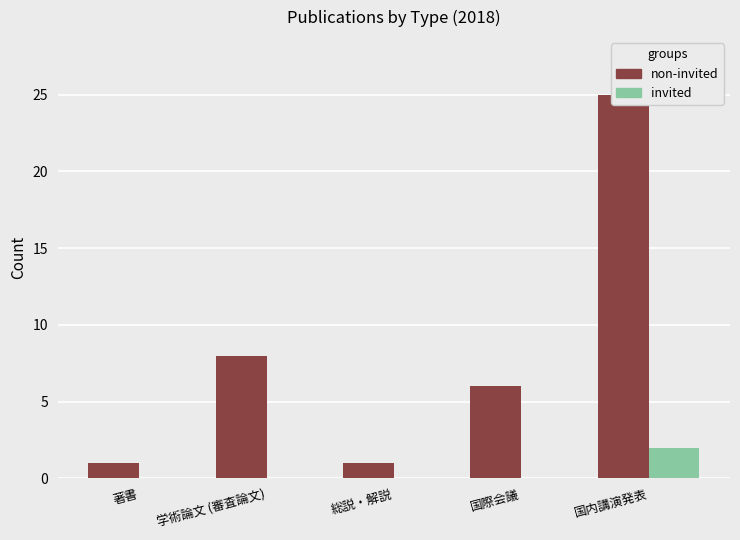

True or false: non-invited has a value of 6 at 国際会議.

True